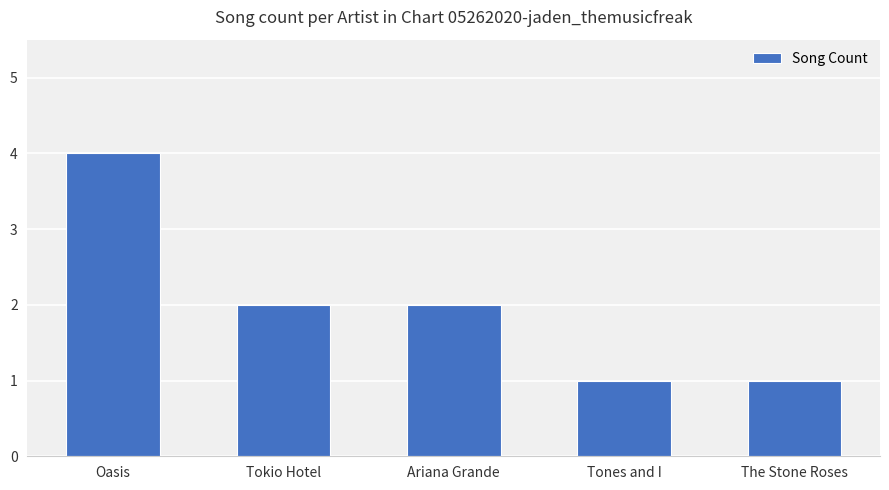

What position from the left is Tones and I?

4